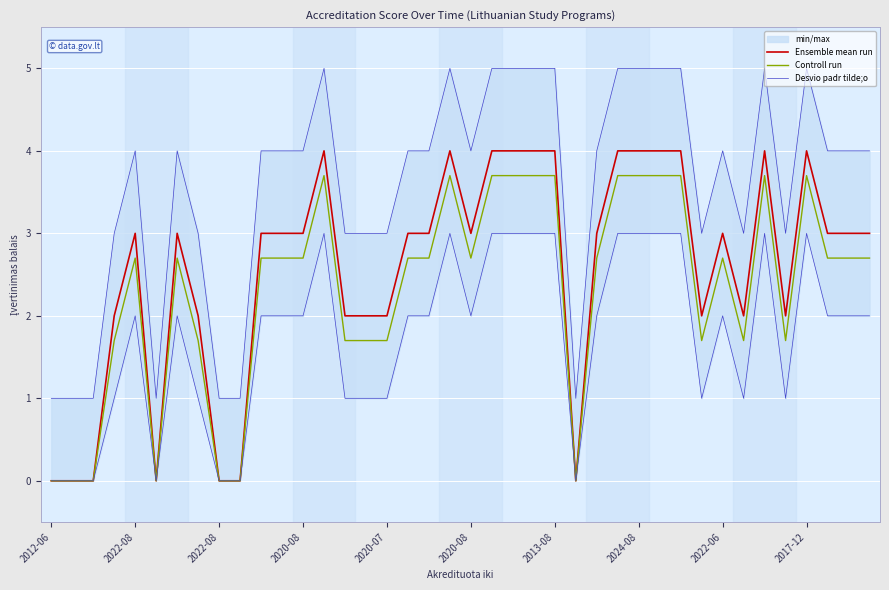

True or false: Controll run and Ensemble mean run intersect in this chart.

False